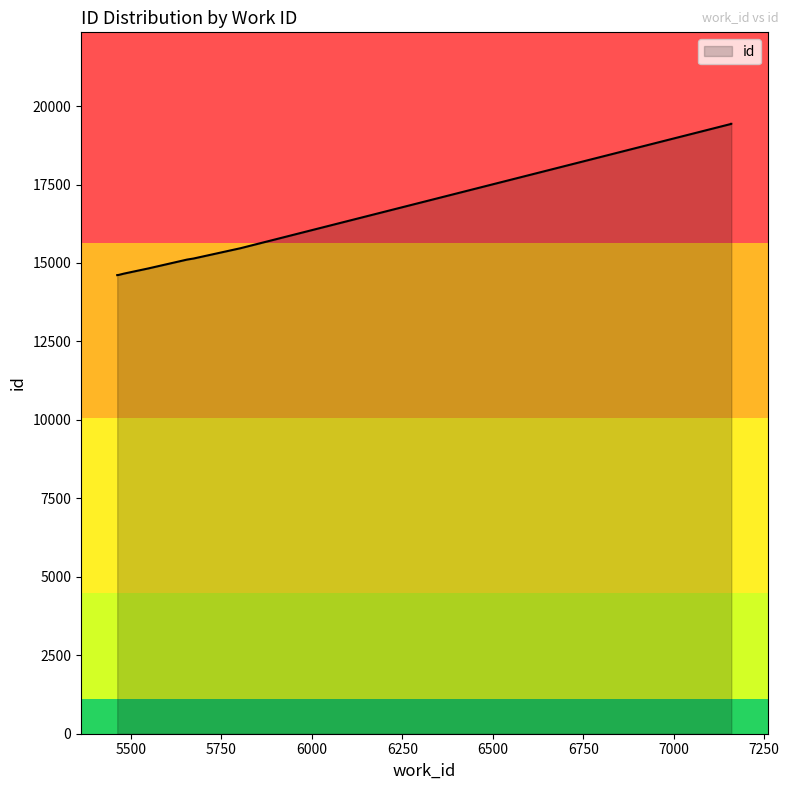

What is the maximum value shown in the chart?

19434